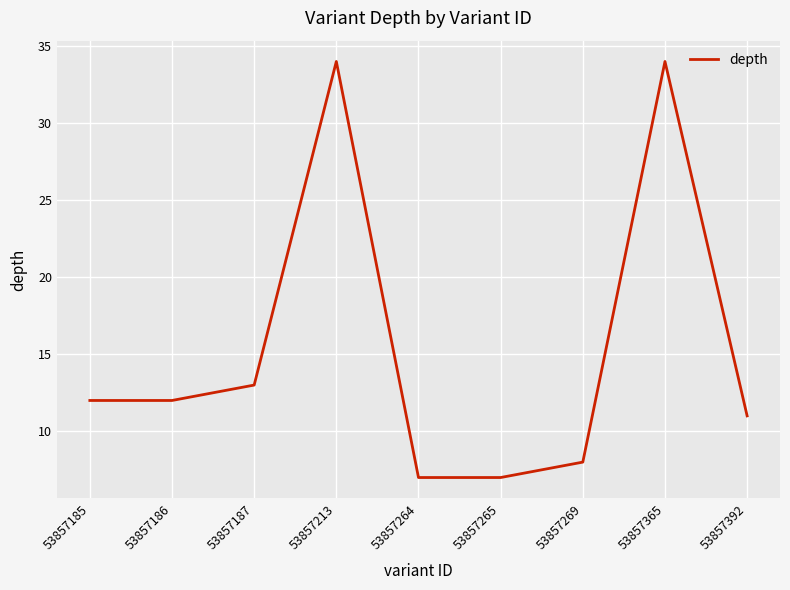

At which label is the value closest to 20?

53857187